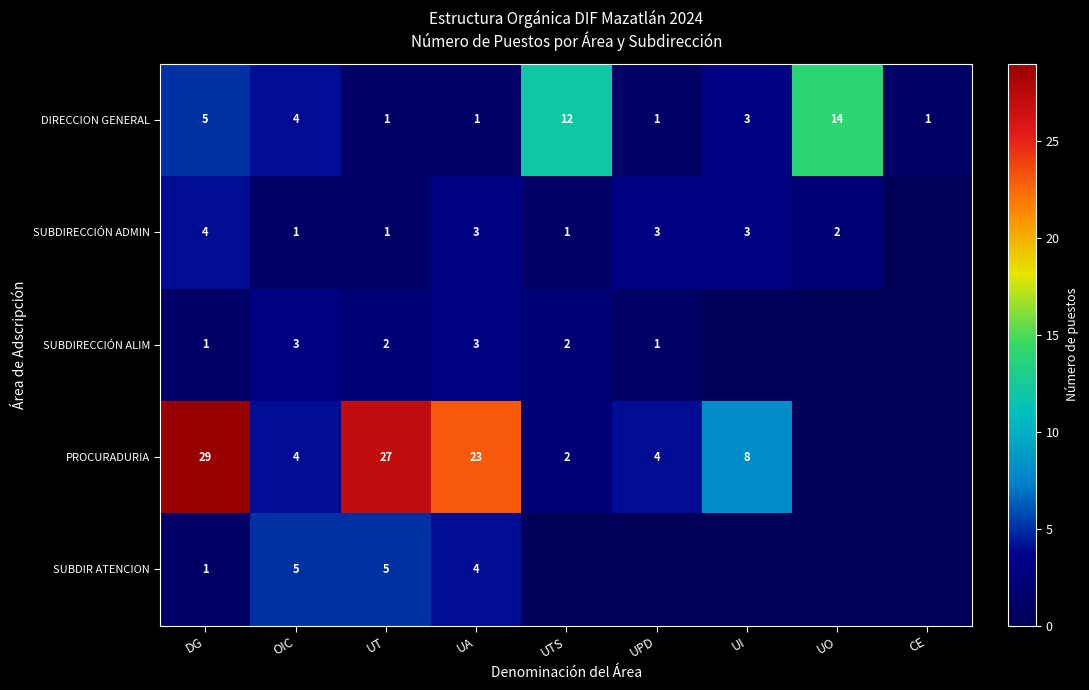

True or false: SUBDIRECCIÓN ALIM has a value of 1 at UA.

False